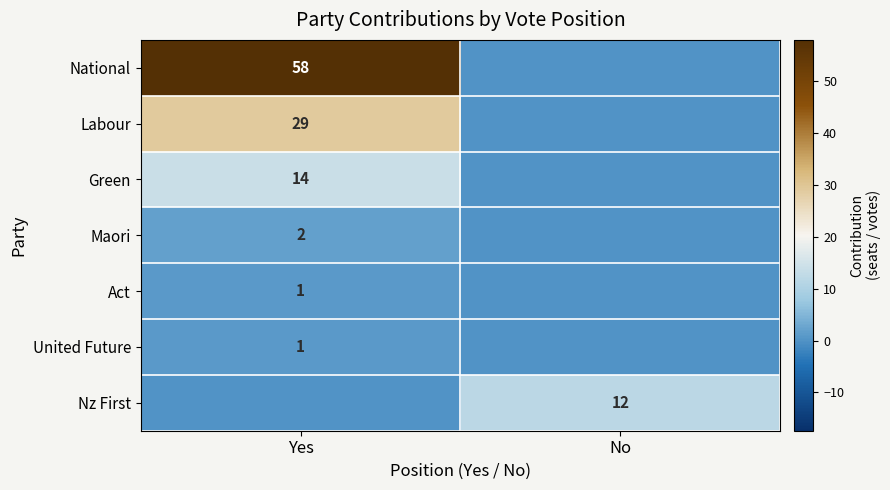

True or false: Act has a value of 1 at Yes.

True